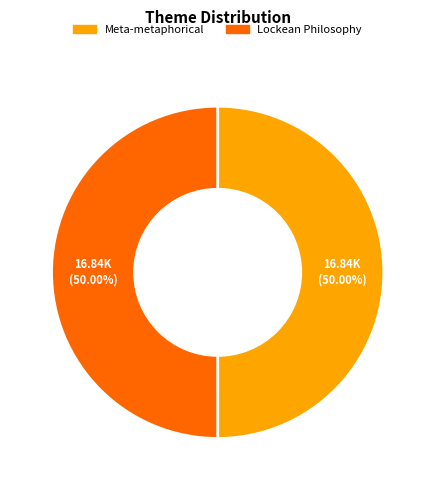

What percentage is the Meta-metaphorical slice, to the nearest percent?

50%